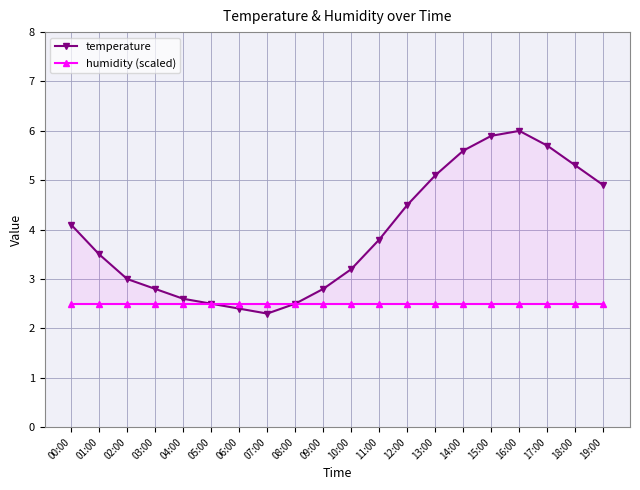

What is the label of the 7th point from the left?

06:00